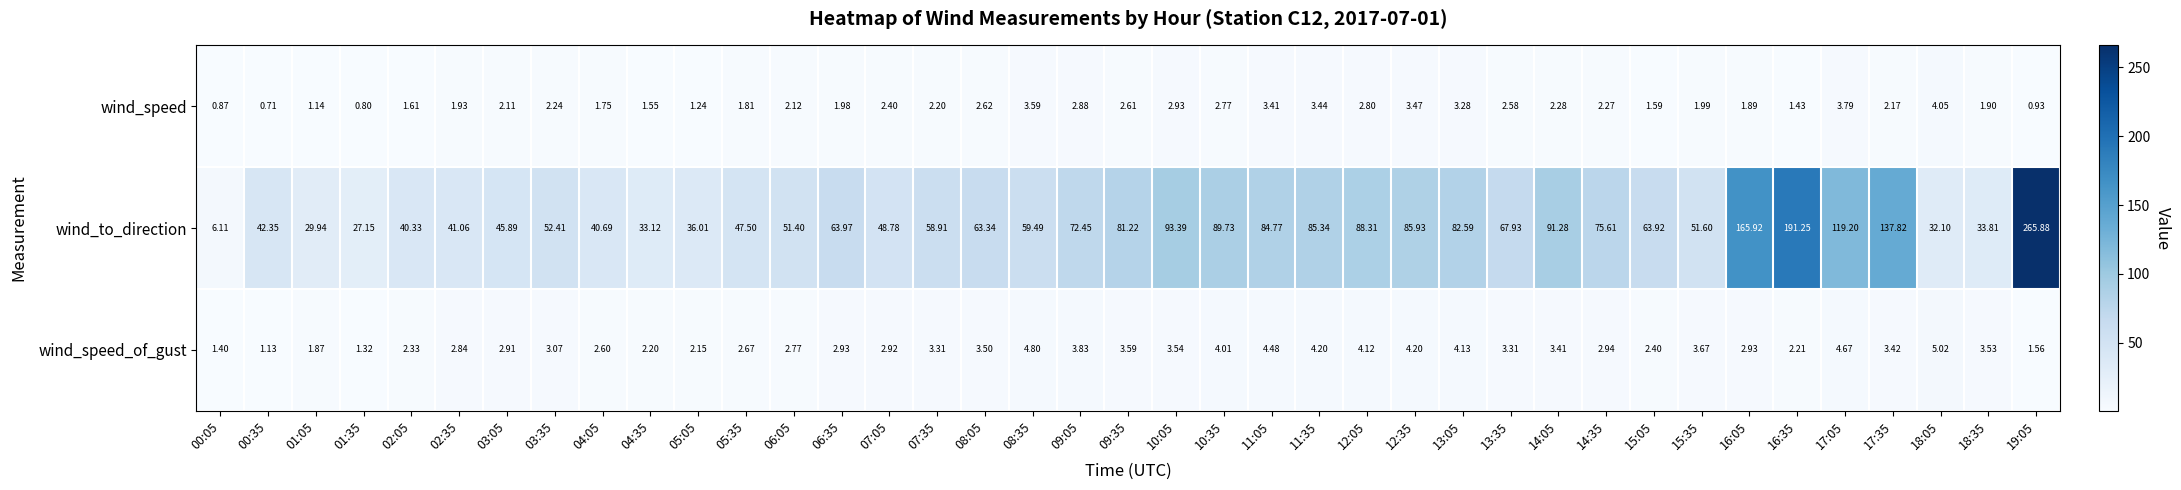

Which series has the largest total across all categories?

wind_to_direction